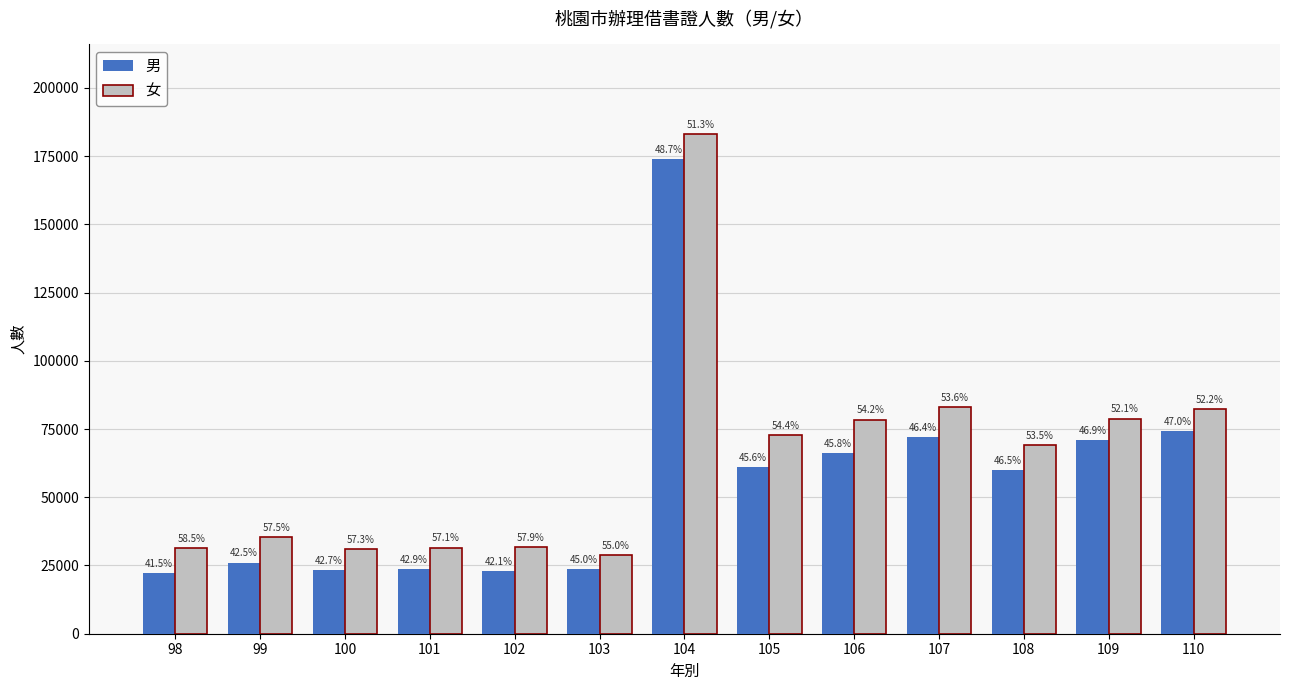

What is the spread (max minus min) of values at 107?

11095